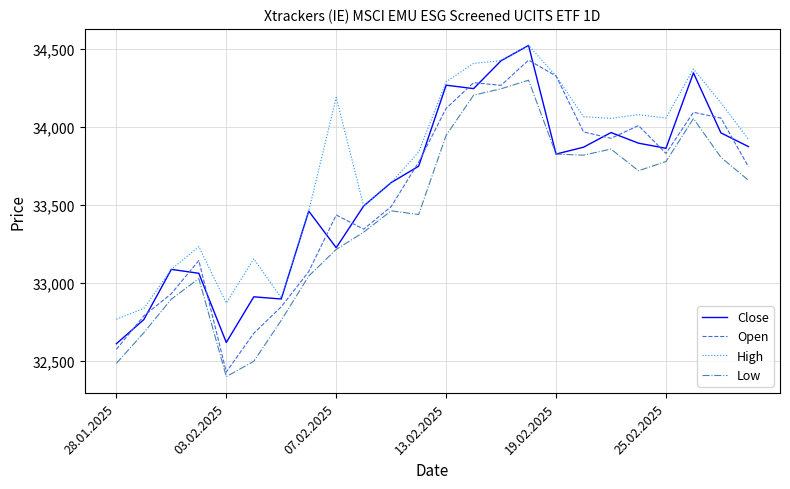

After their last crossing, which series has the higher values: Close or Open?

Close